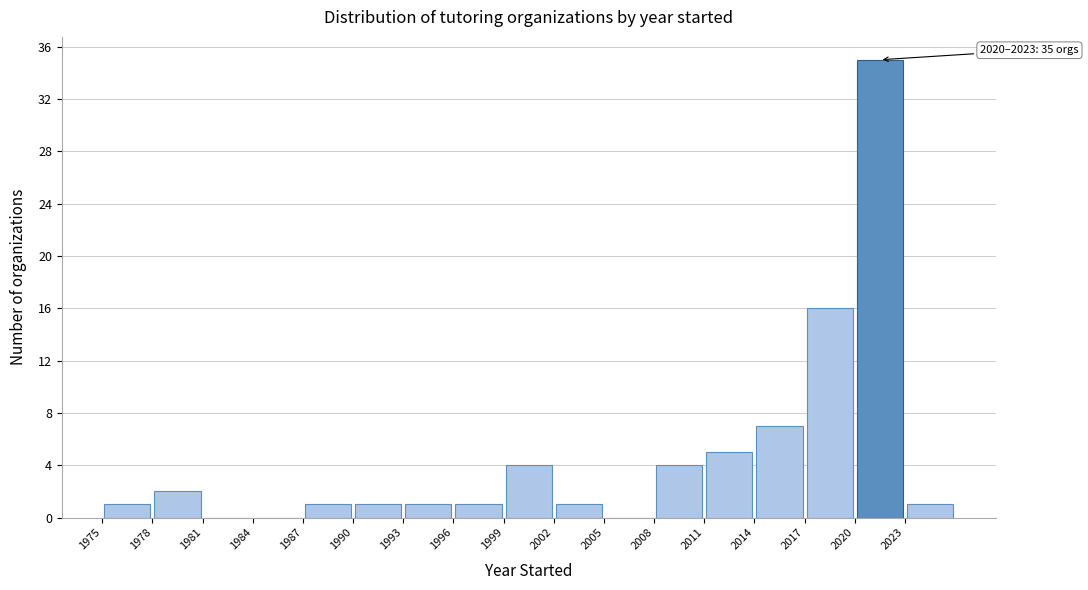

Over which range of the x-axis is the bar tallest?

2020 to 2023